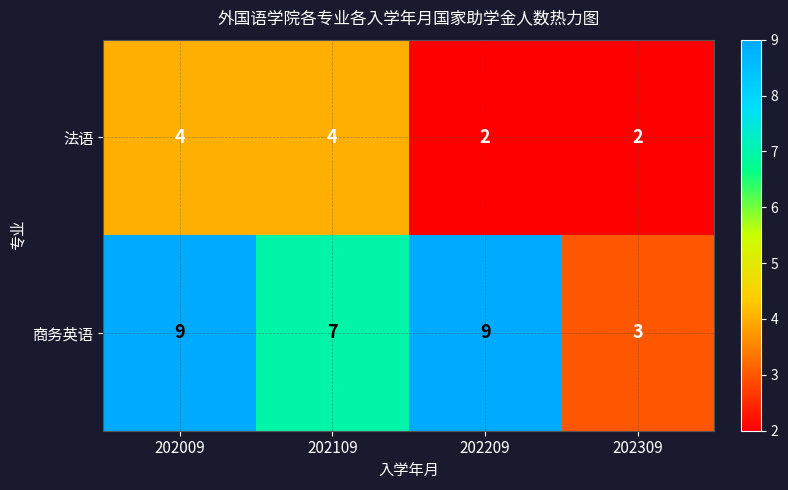

How many data points does each series have?

4